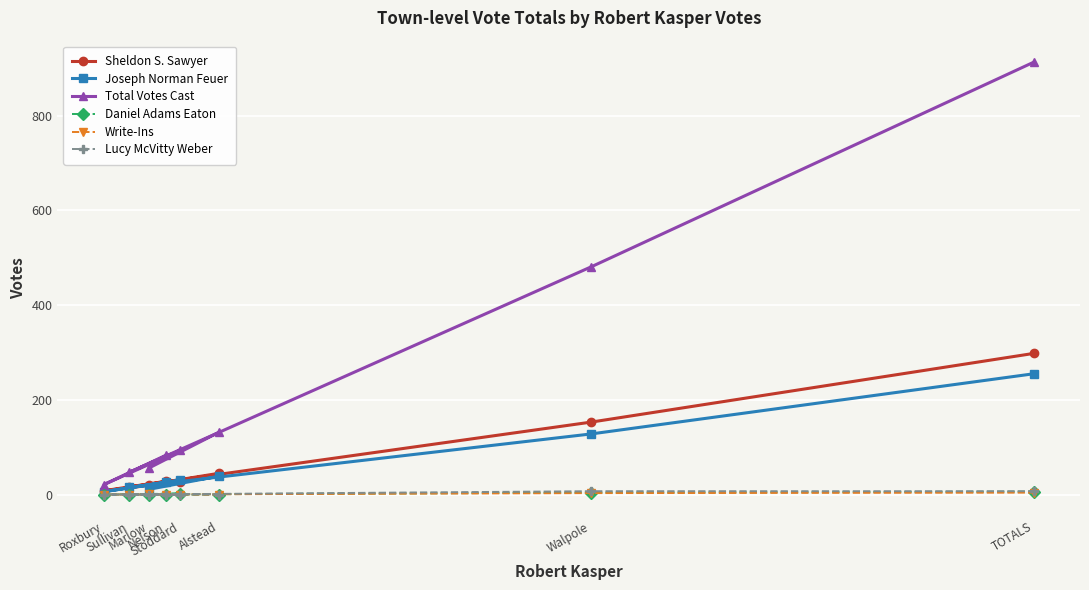

How many lines are shown in the chart?

6